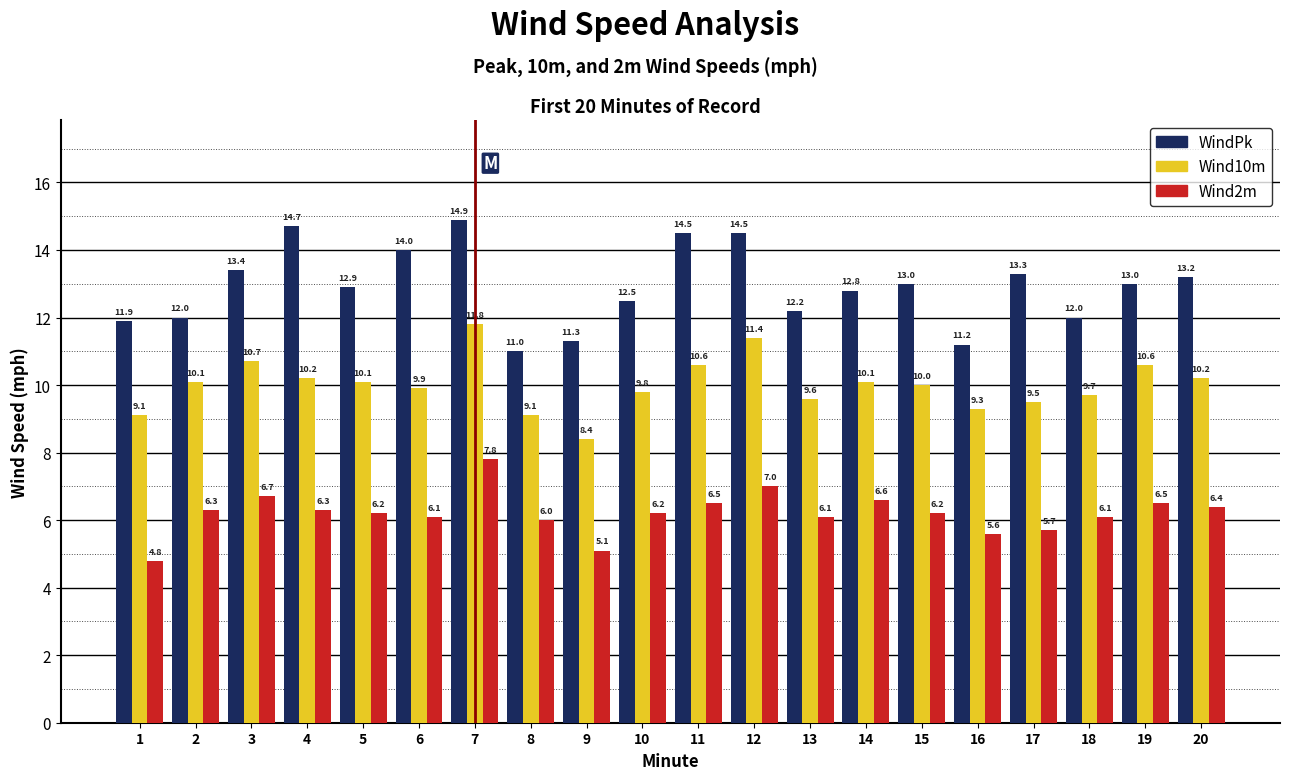

What is the maximum value shown in the chart?

14.9